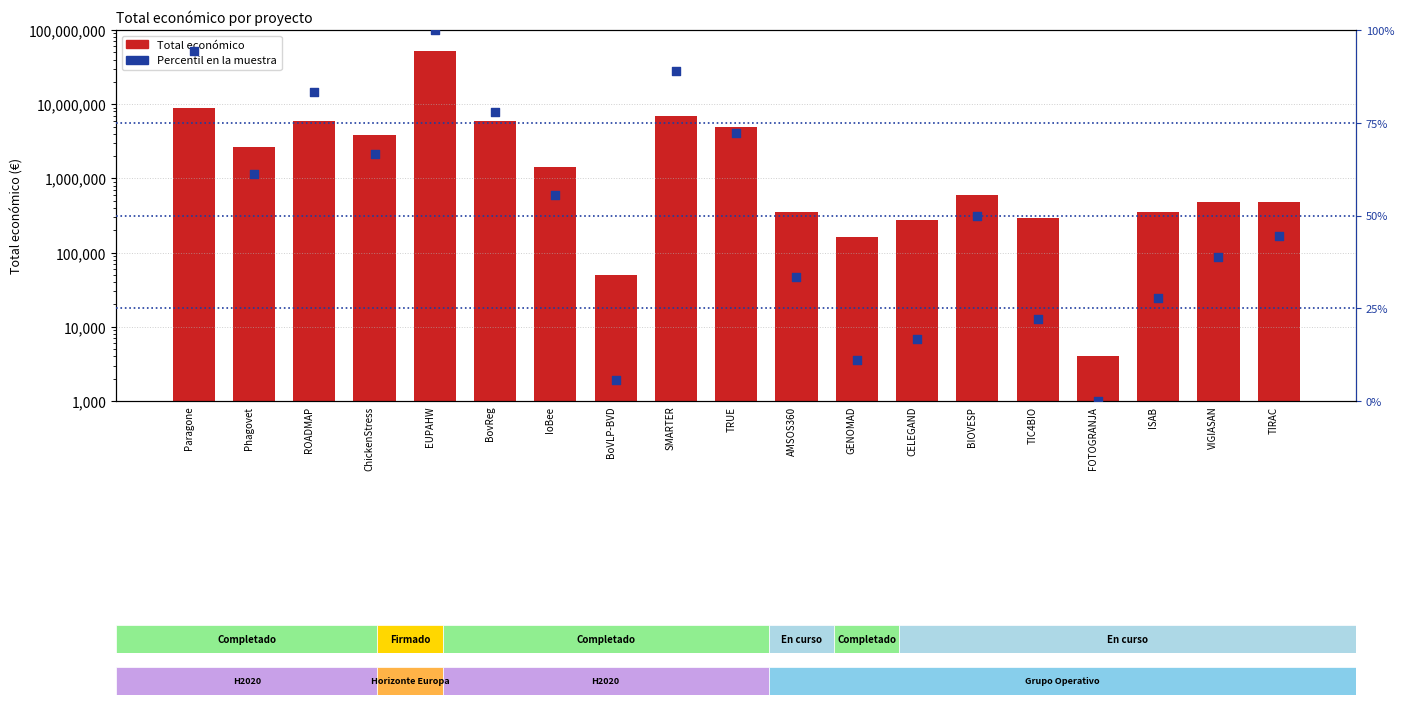

Is the value of Percentil en la muestra at Paragone greater than the value of Total económico at Paragone?

No